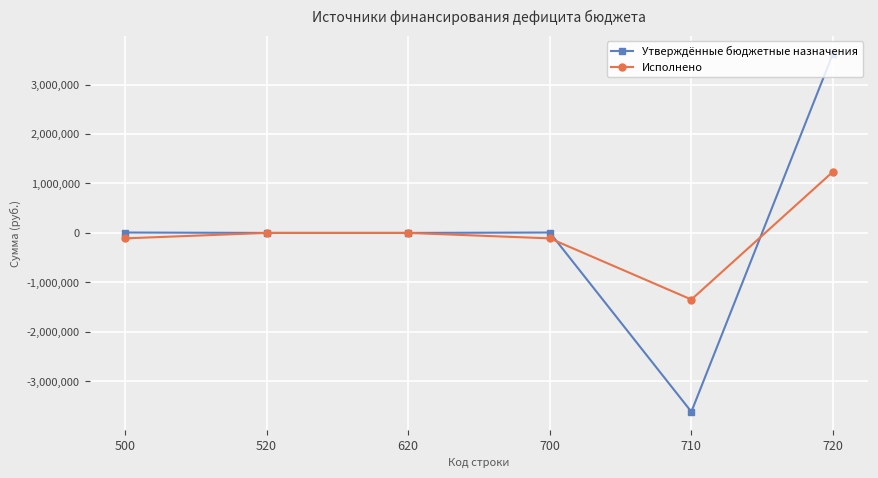

At which category does the chart reach its minimum across all series?

710